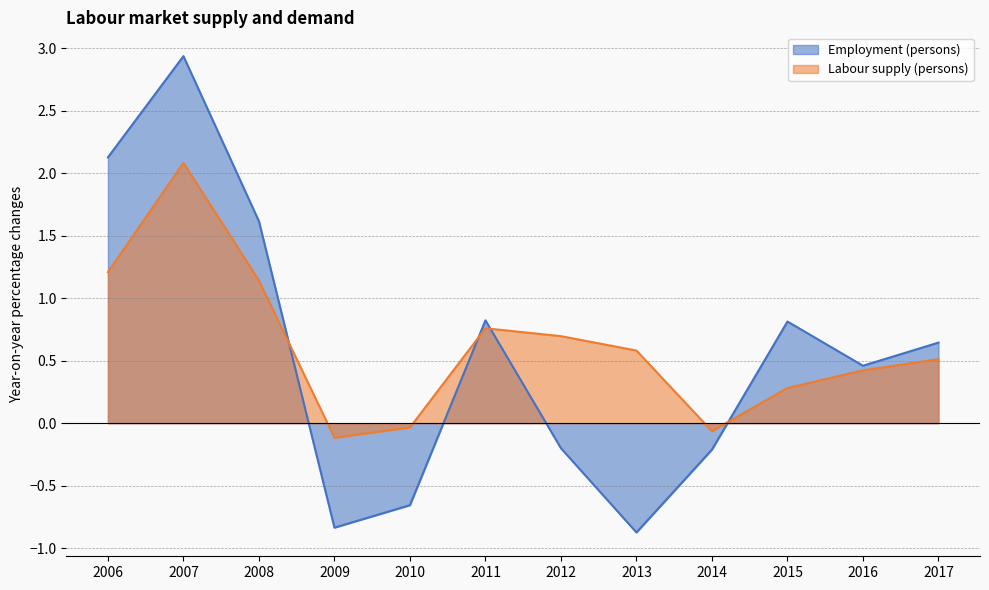

Which series has the largest total across all categories?

Labour supply (persons)